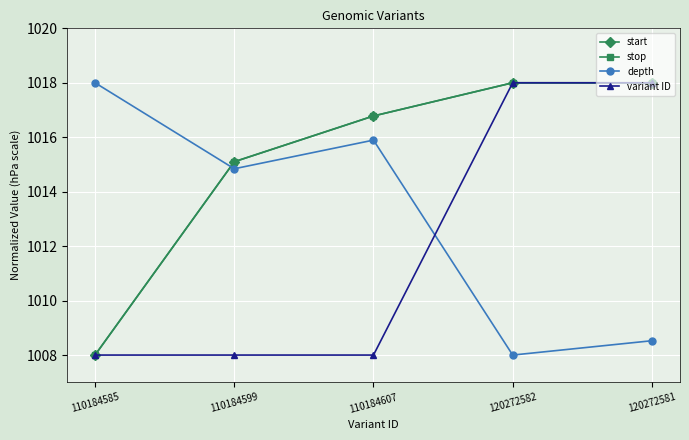

Is this an area chart (filled region under the line)?

No